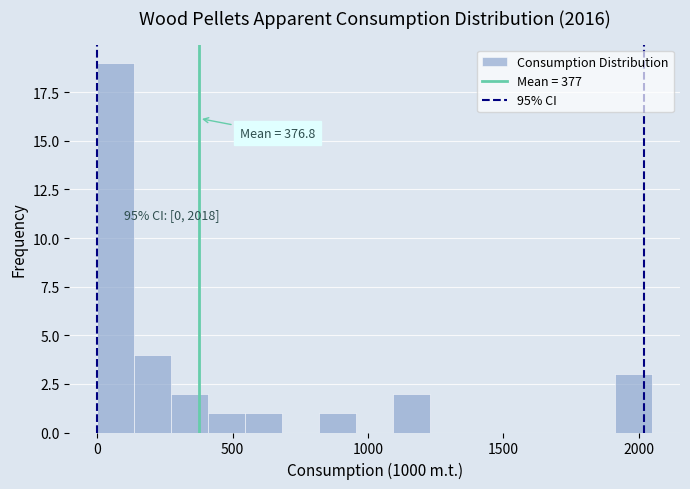

Read against the x-axis, roughly where is the centre of the tallest bar?

50